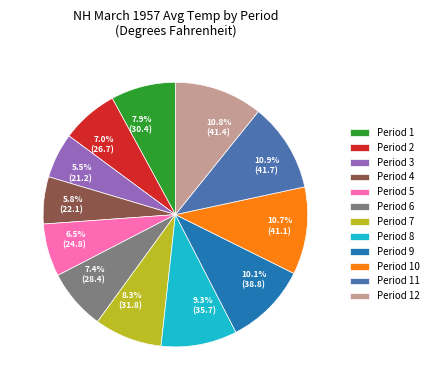

Between Period 12 and Period 6, which is larger?

Period 12